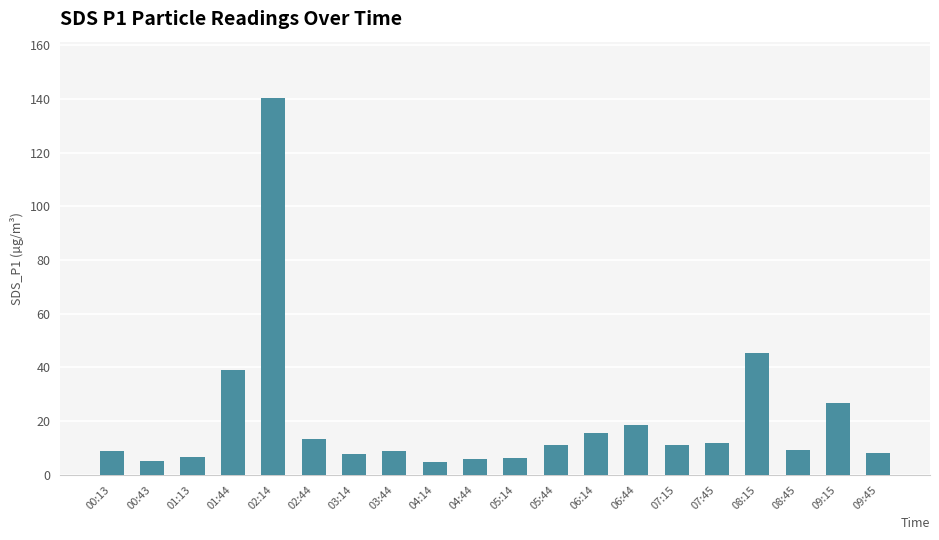

What is the label of the 13th bar from the right?

03:44